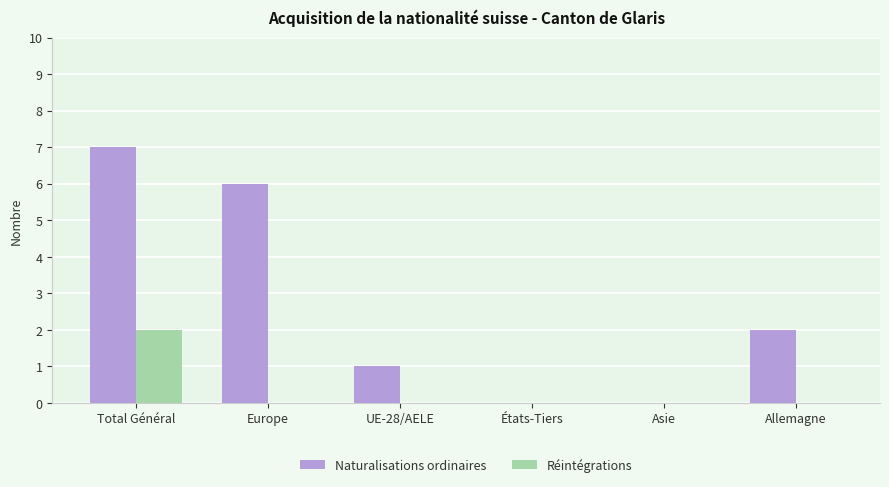

How many groups of bars are there?

6